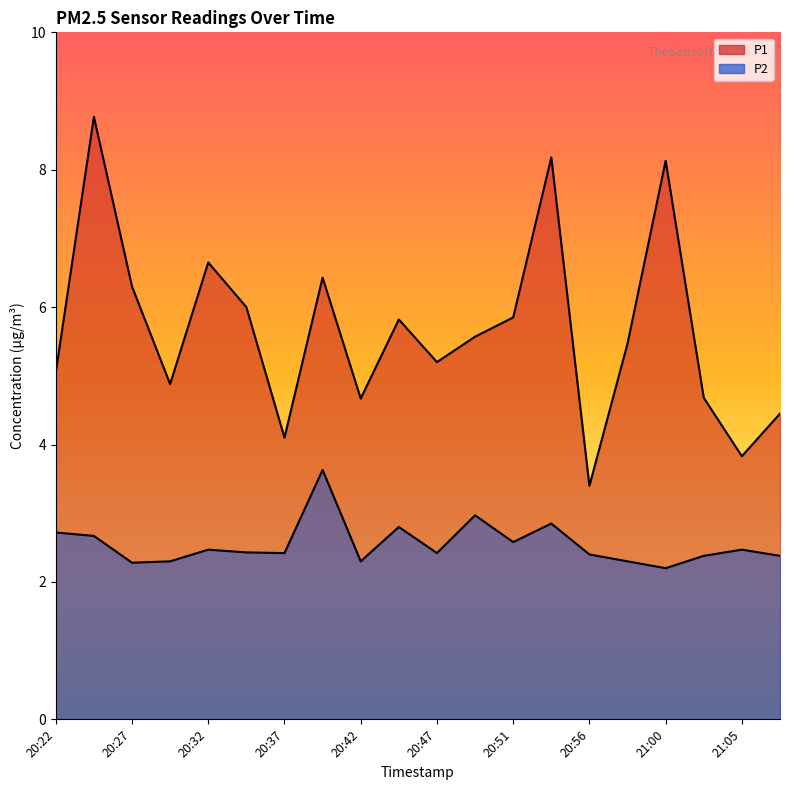

What position from the left is 21:05?

19